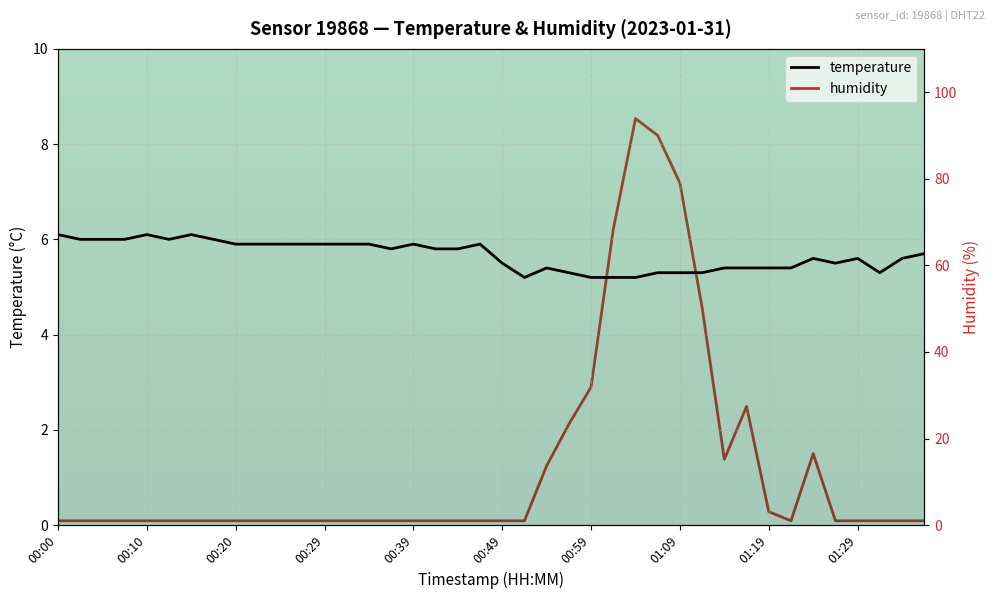

What is the greatest value displayed?

93.9